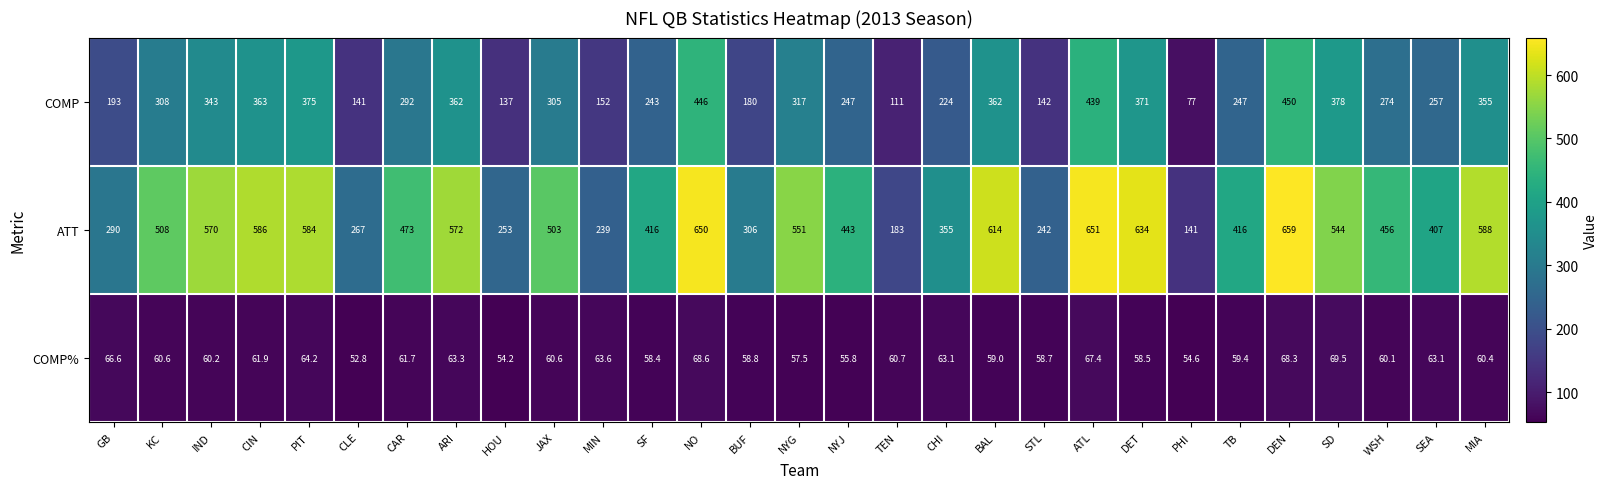

What is the difference between the highest and lowest values at CAR?

411.3